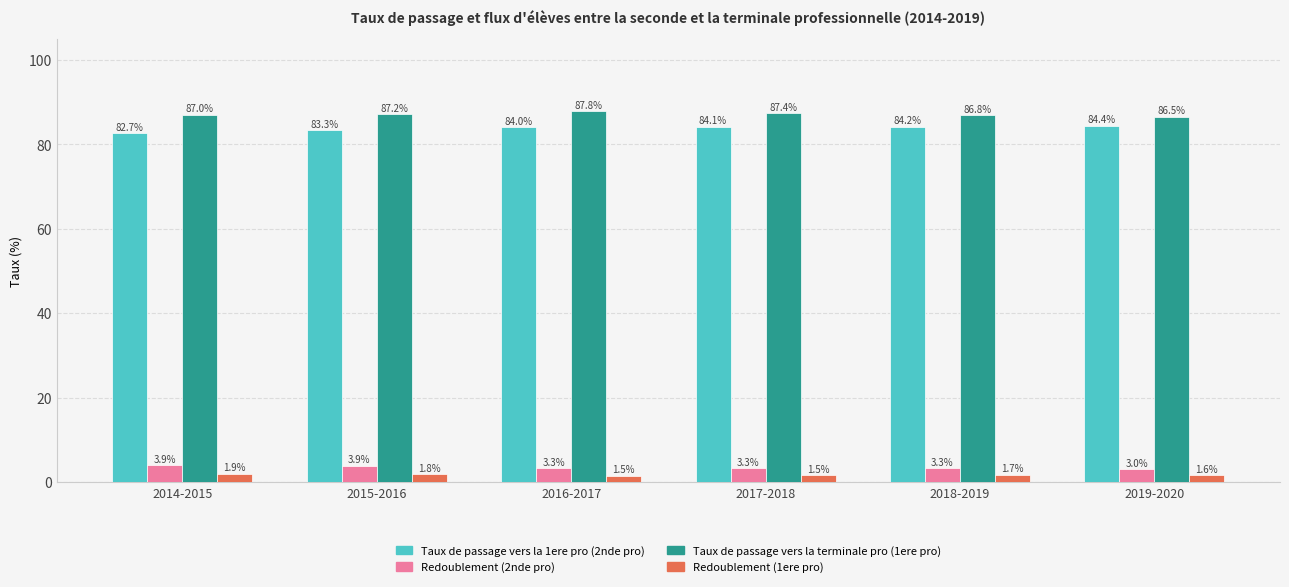

The Redoublement (1ere pro) series shows 1.7 at 2018-2019. True or false?

True